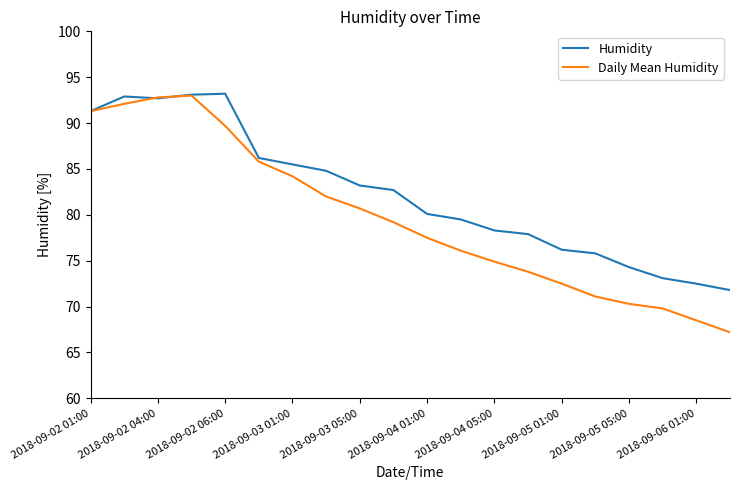

What is the greatest value displayed?

93.2